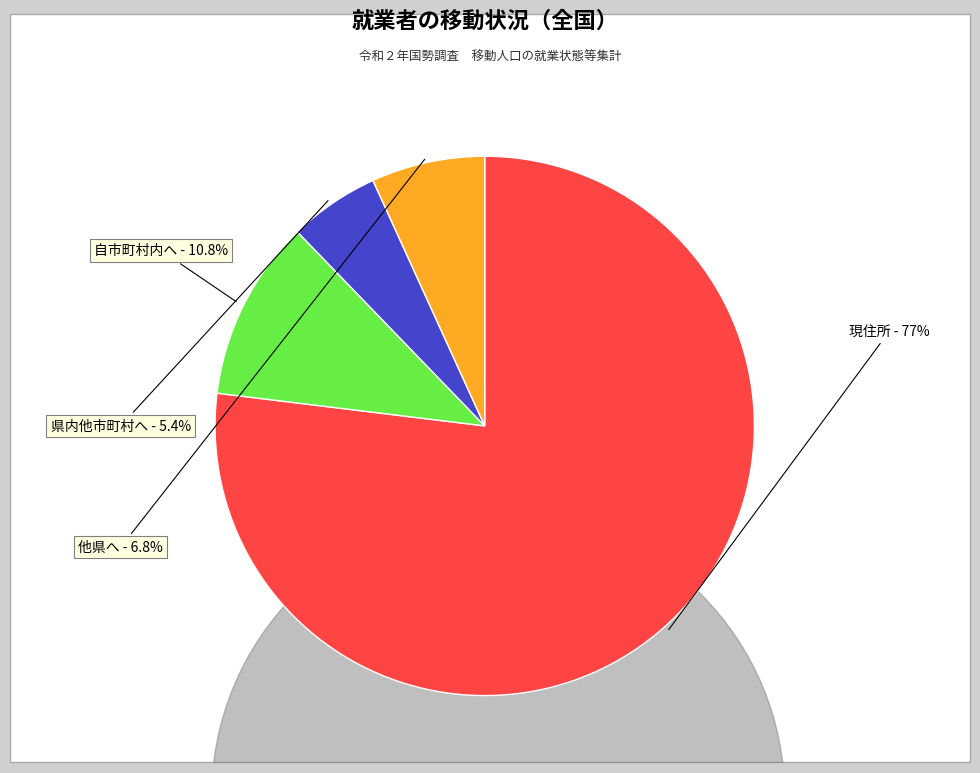

What is the change in value from 自市町村内へ to 他県へ?

-2297878